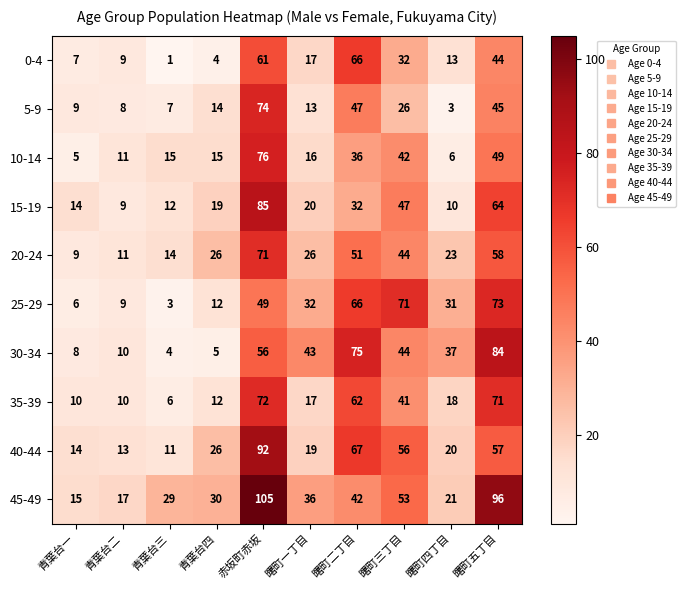

Rank the series by their maximum value, from lowest to highest.

0-4, 20-24, 35-39, 25-29, 5-9, 10-14, 30-34, 15-19, 40-44, 45-49